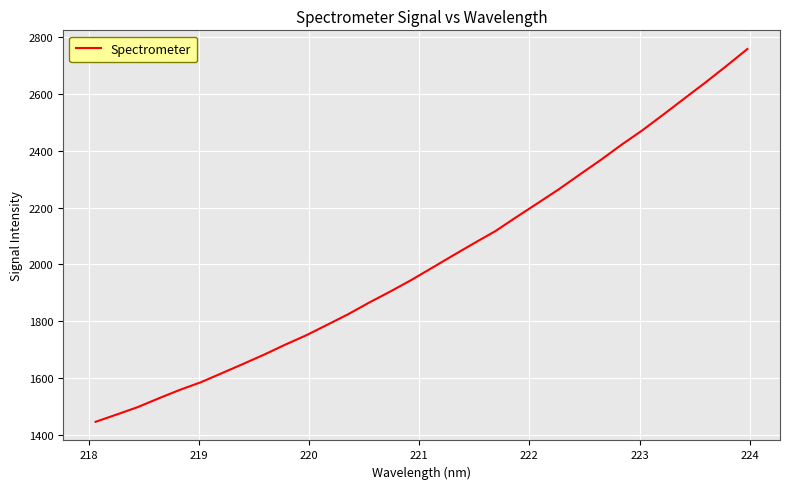

True or false: the data has more than 0 interior local peaks.

False